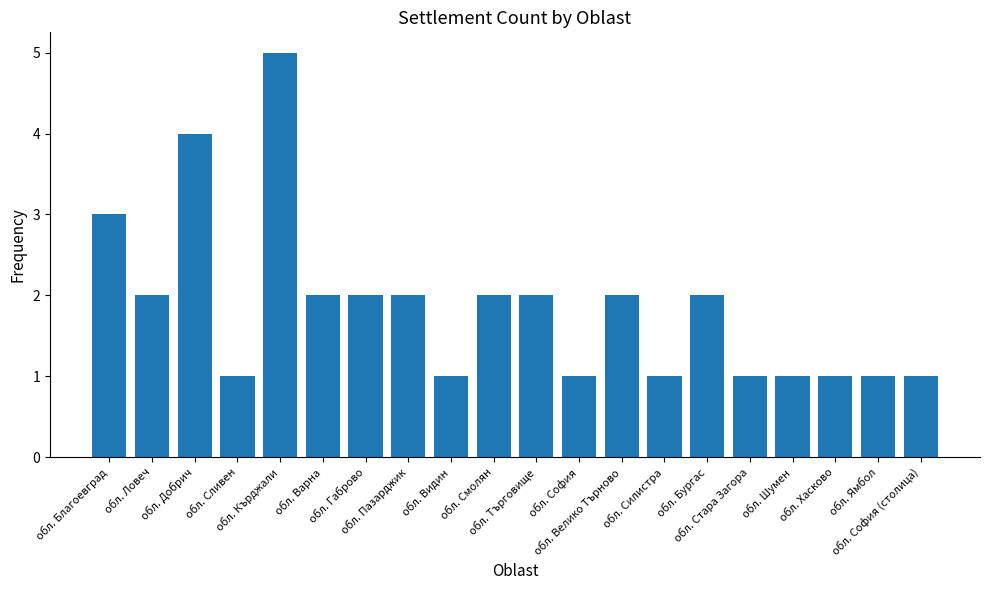

The value at обл. Видин is 1. True or false?

True